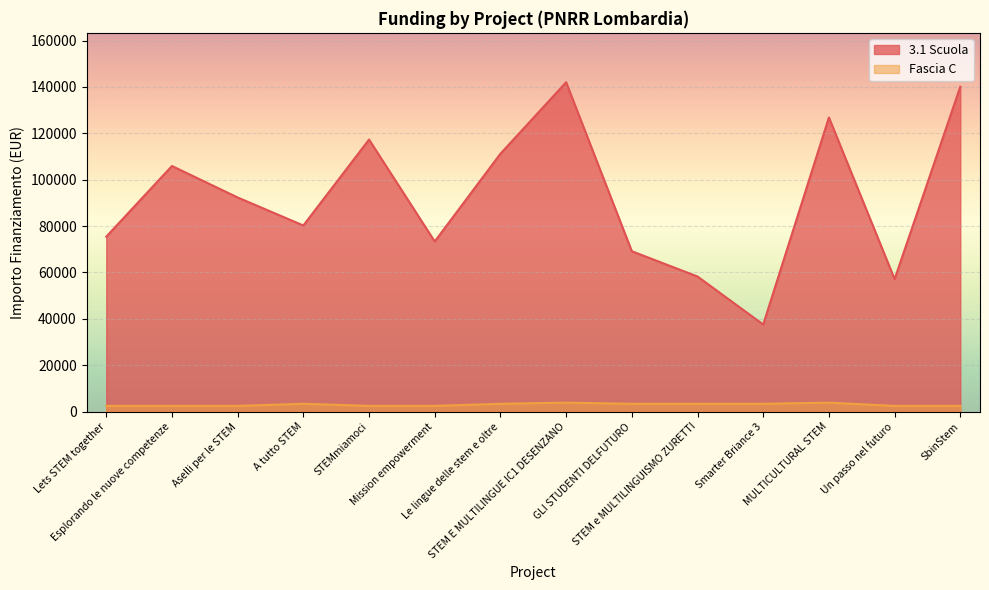

Rank the categories by Fascia C value from highest to lowest.

STEM E MULTILINGUE IC1 DESENZANO, MULTICULTURAL STEM, A tutto STEM, Le lingue delle stem e oltre, GLI STUDENTI DELFUTURO, STEM e MULTILINGUISMO ZURETTI, Smarter Briance 3, Lets STEM together, Esplorando le nuove competenze, Aselli per le STEM, STEMmiamoci, Mission empowerment, Un passo nel futuro, SbinStem